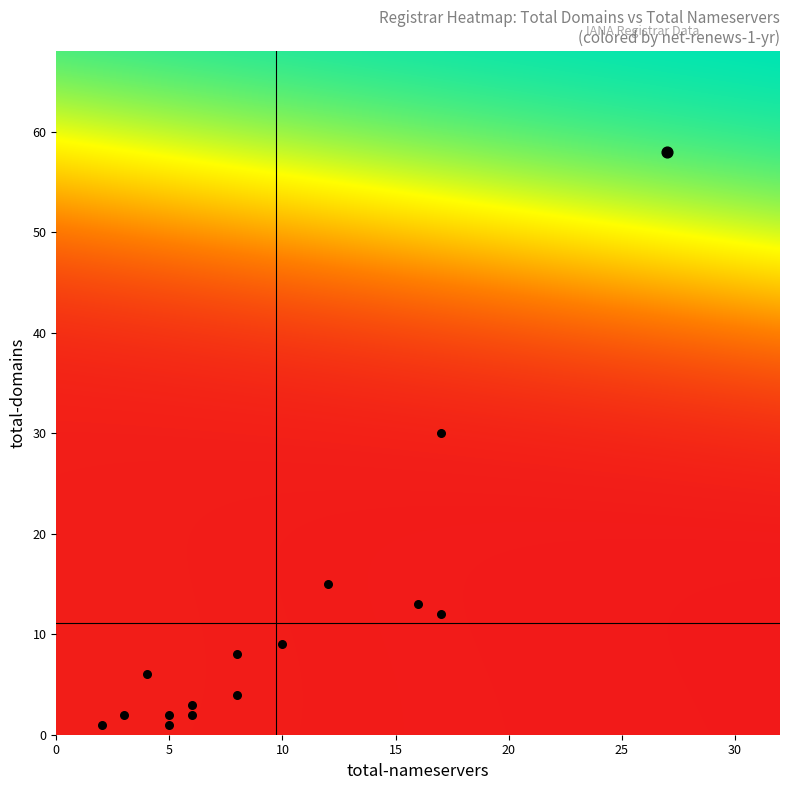

How many data points in Go Montenegro Domains,LLC are above 13?

1